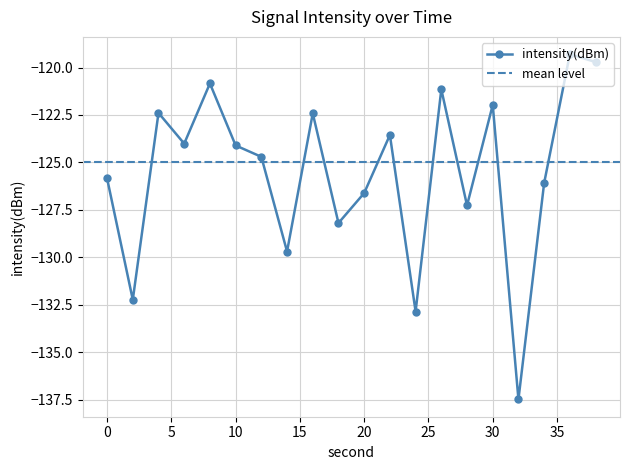

The chart shows a value of -155.9 at 38. True or false?

False